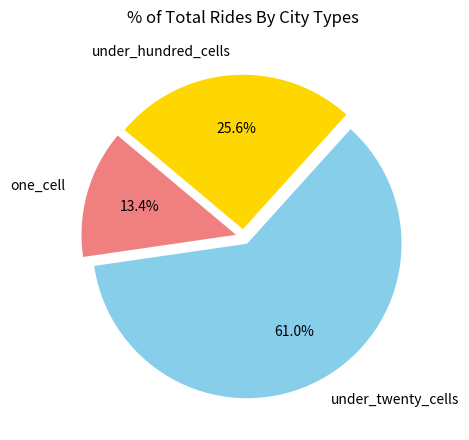

How many segments does this pie chart have?

3